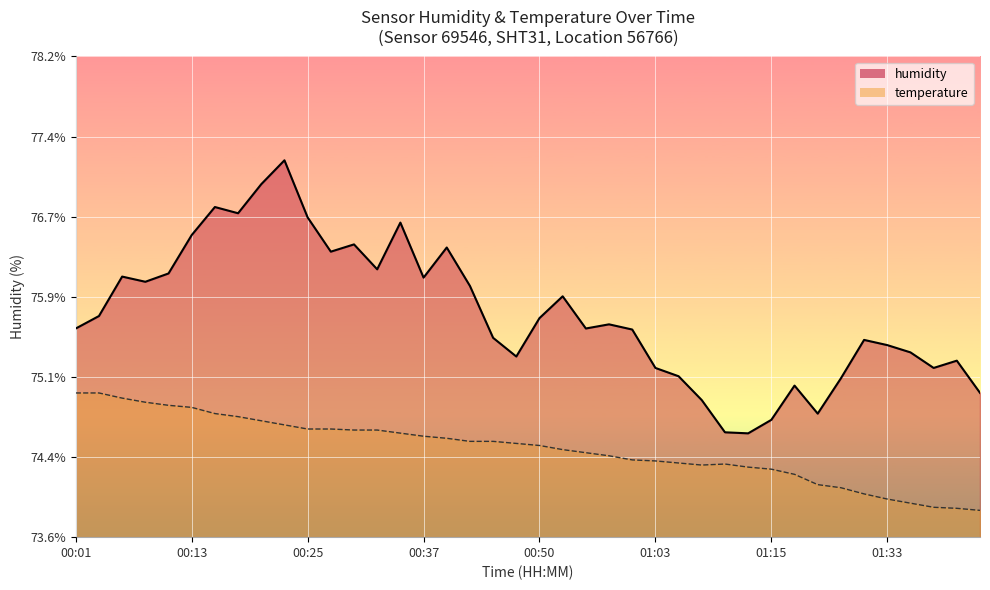

The chart shows a value of 75.1 at 01:05. True or false?

True